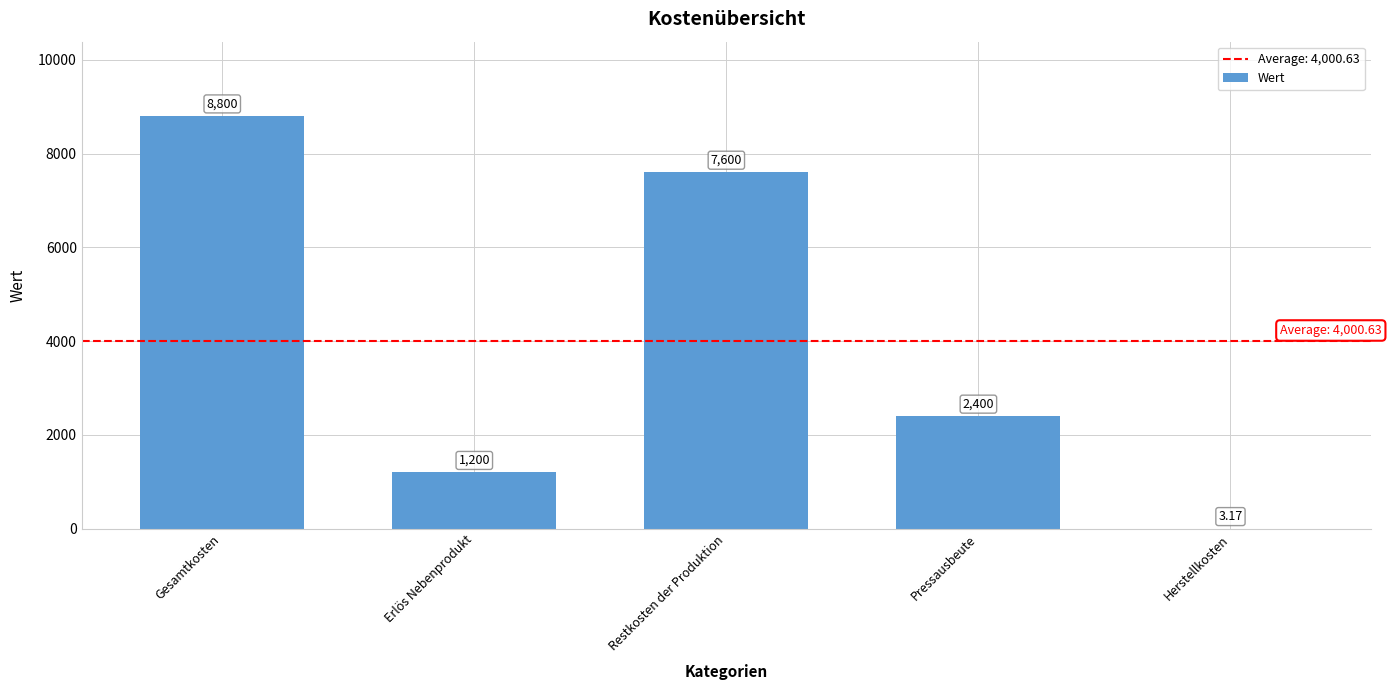

Where does the data first go above 2400?

Gesamtkosten